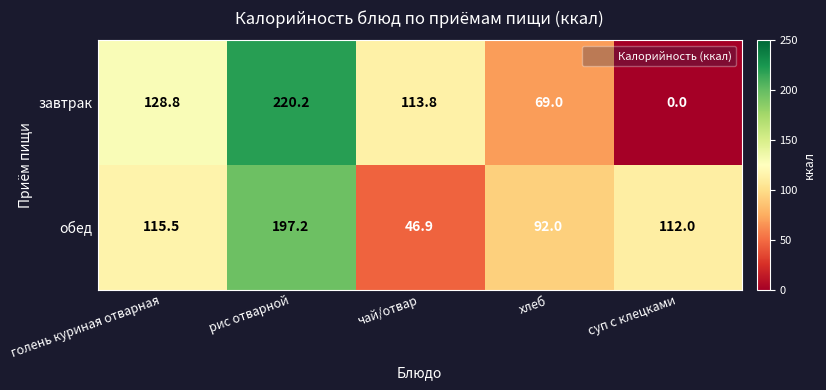

Between хлеб and суп с клецками, which series saw the biggest shift?

завтрак